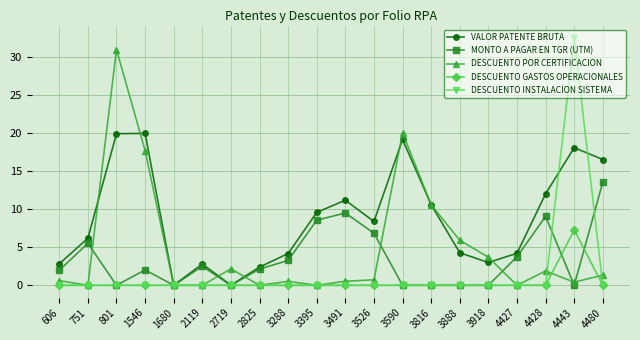

Which series has the largest total across all categories?

VALOR PATENTE BRUTA